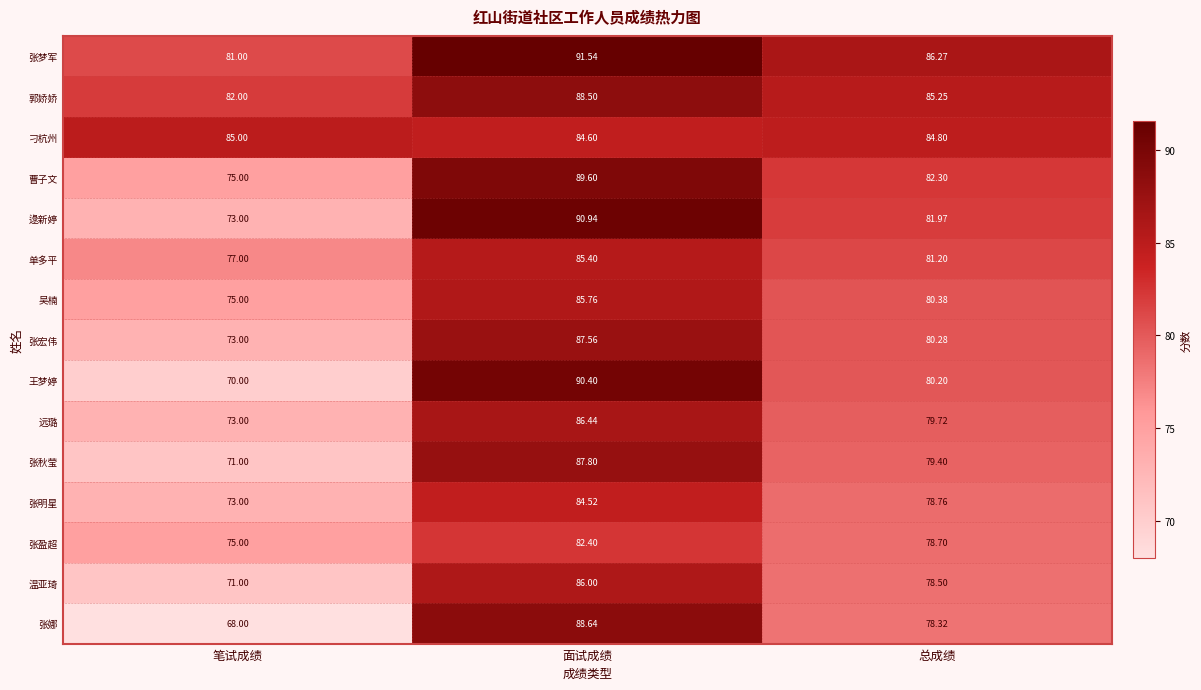

Which category has the lowest value across all series?

笔试成绩